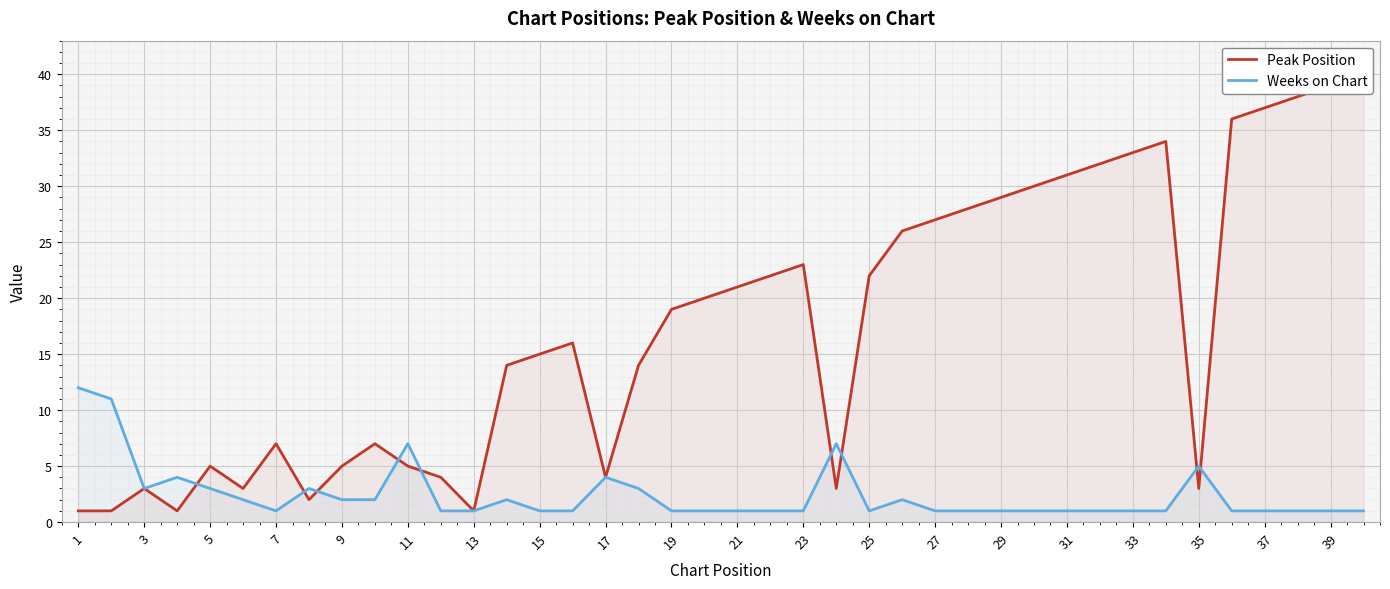

How many lines are shown in the chart?

2